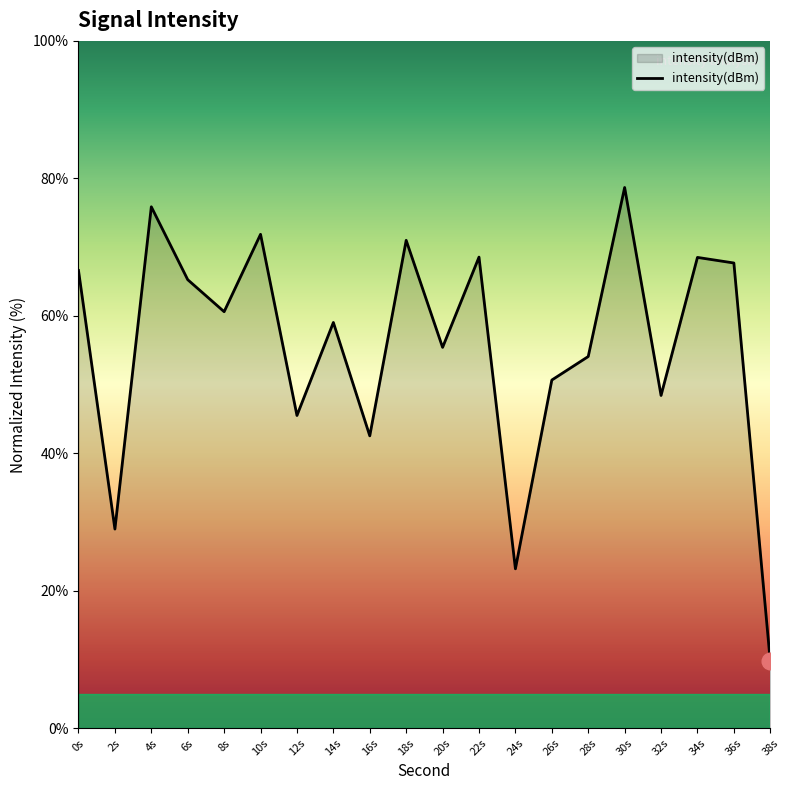

Read the value at 14s.

59.0